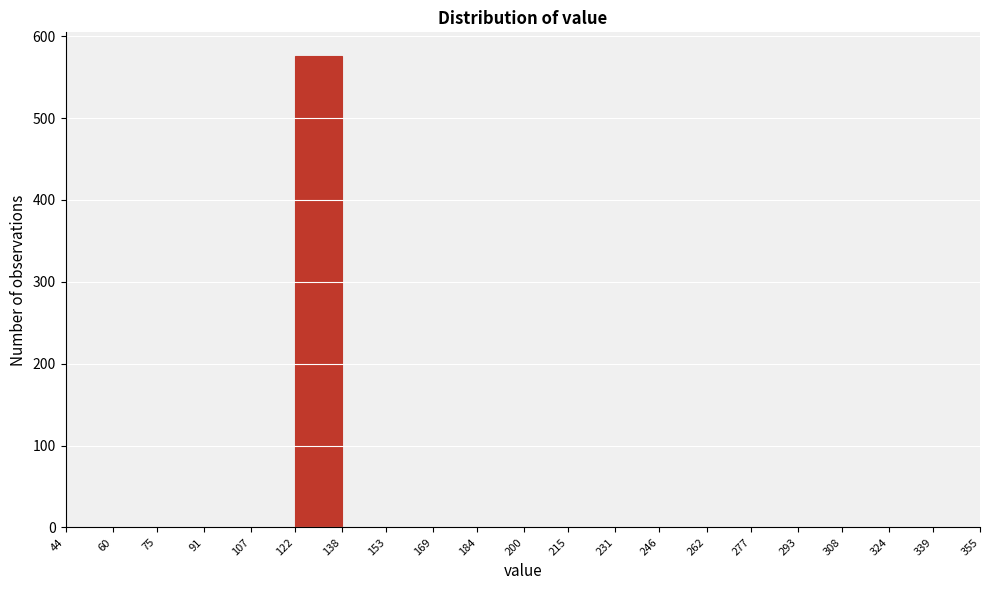

What is the height of the bar covering 122 to 138 on the x-axis? The values are not printed on the chart, so give them approximately, as read against the axis.

580